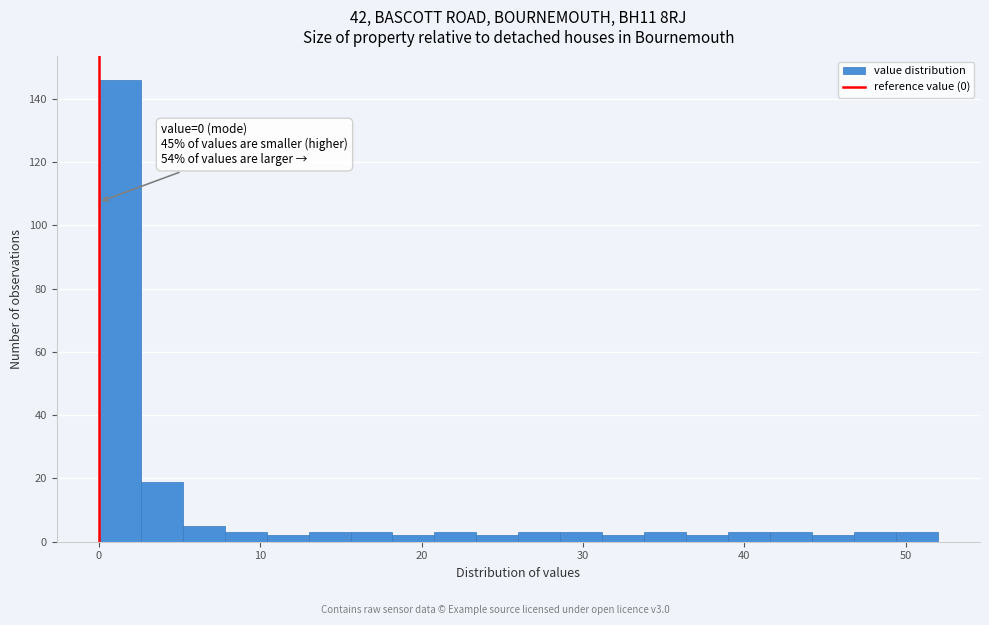

Around what value on the x-axis is the tallest bar? Give the approximate position of its centre, as read against the axis.

1